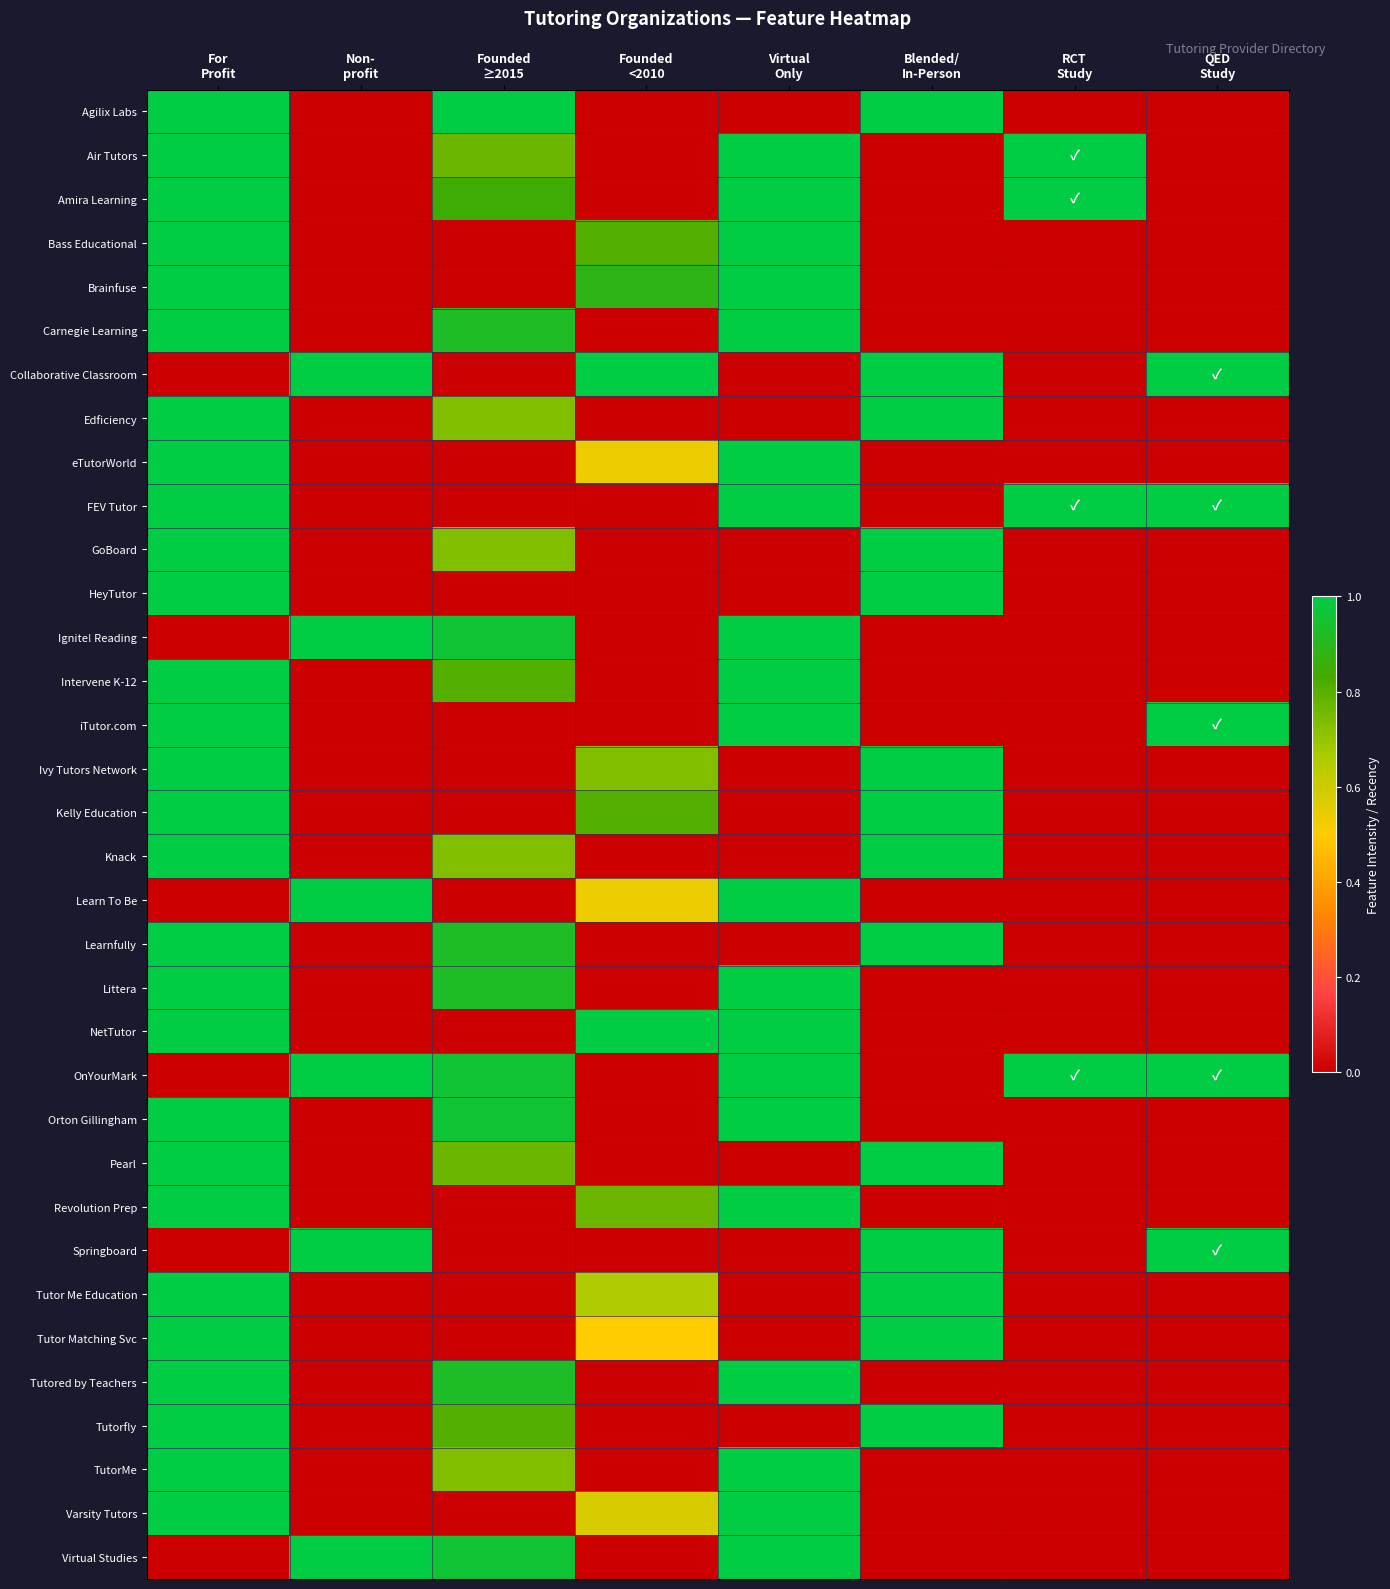

At Virtual Only, list the series in order from largest to smallest.

Air Tutors, Amira Learning, Bass Educational, Brainfuse, Carnegie Learning, eTutorWorld, FEV Tutor, Ignite! Reading, Intervene K-12, iTutor.com, Learn To Be, Littera, NetTutor, OnYourMark, Orton Gillingham, Revolution Prep, Tutored by Teachers, TutorMe, Varsity Tutors, Virtual Studies, Agilix Labs, Collaborative Classroom, Edficiency, GoBoard, HeyTutor, Ivy Tutors Network, Kelly Education, Knack, Learnfully, Pearl, Springboard, Tutor Me Education, Tutor Matching Svc, Tutorfly